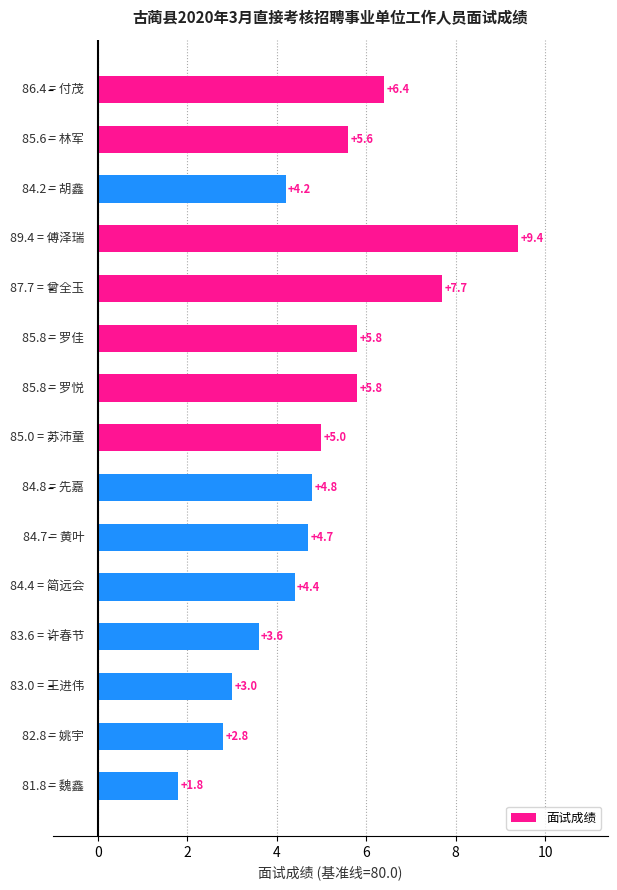

What is the difference between the maximum and minimum values?

7.6